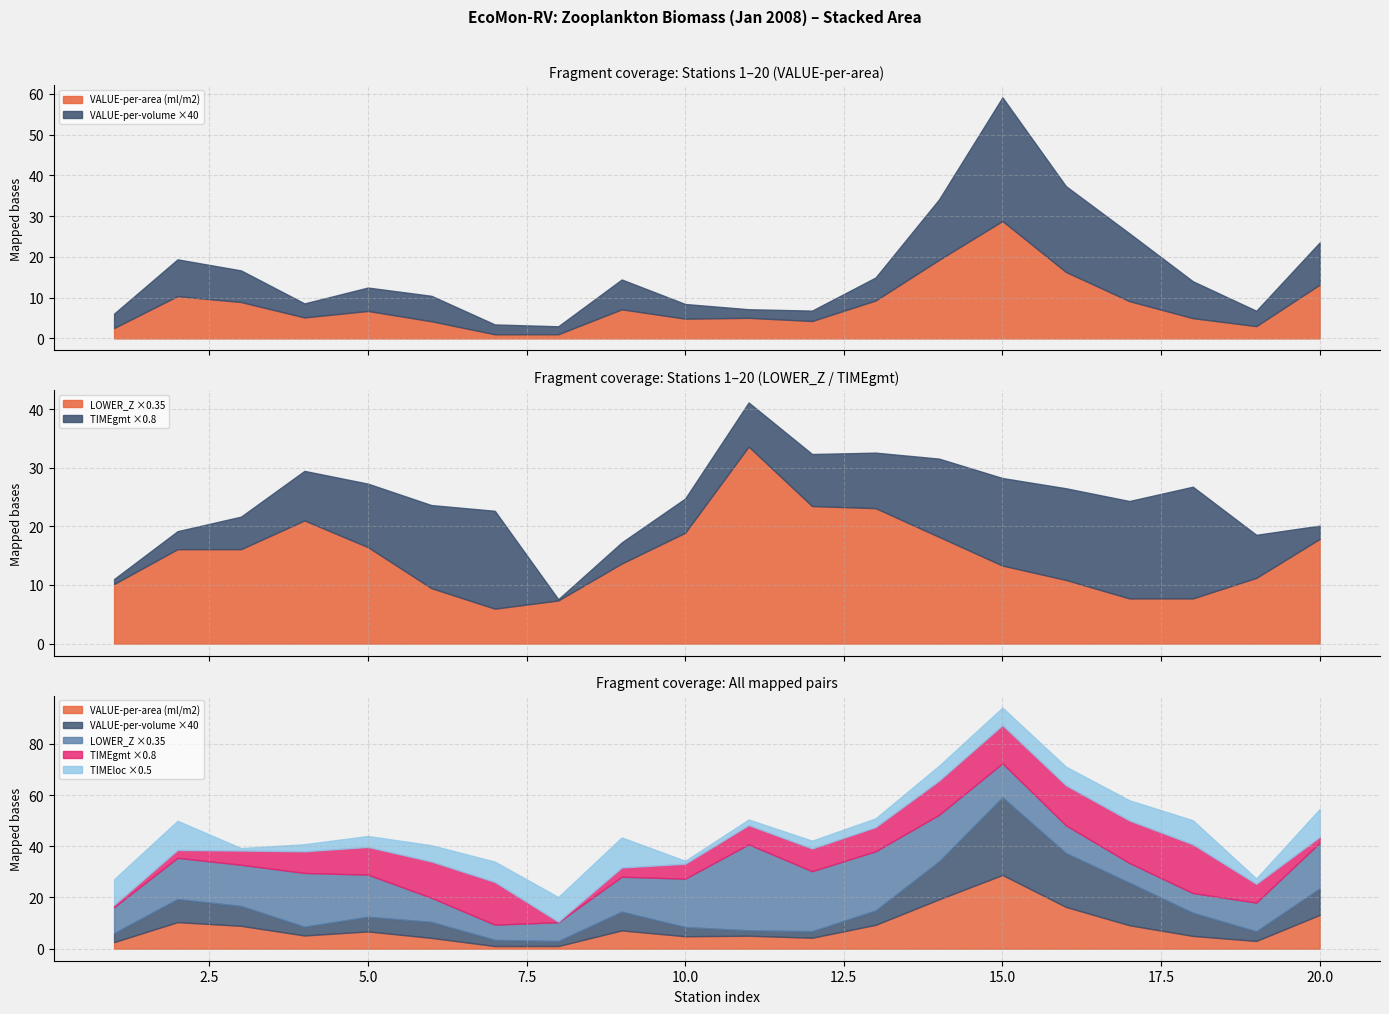

What is the sum of all VALUE-per-area (ml/m2) values?

165.4